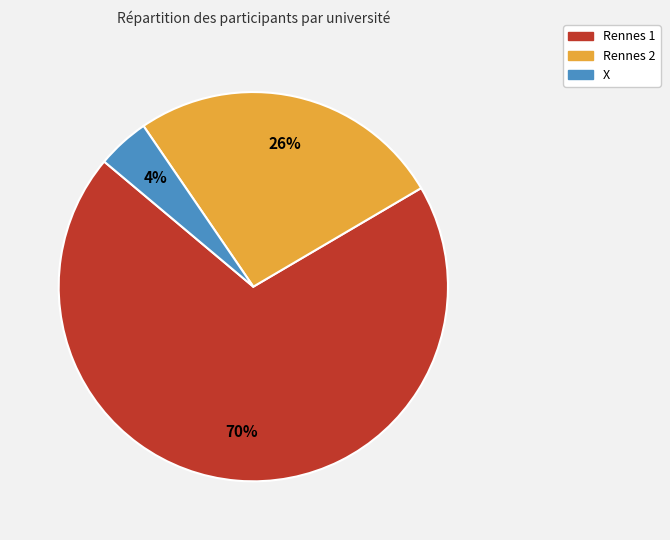

What is the ratio of the value at Rennes 2 to the value at Rennes 1?

0.4